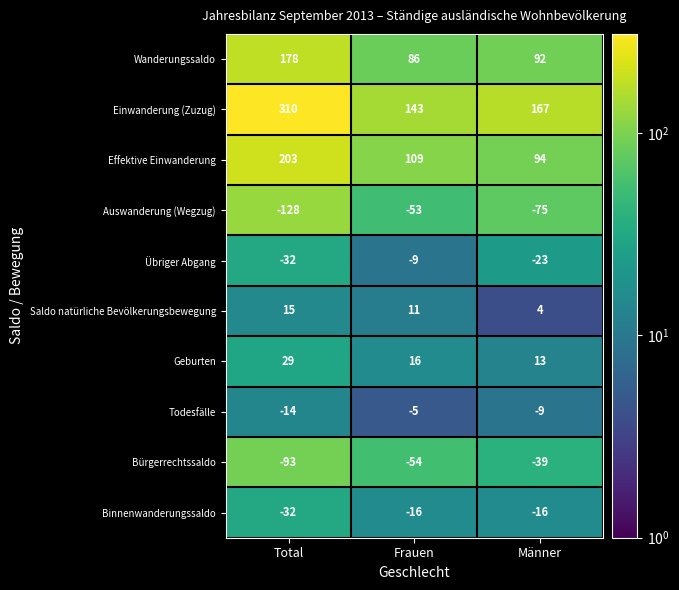

Reading right to left, list all the values displayed in this chart.

Wanderungssaldo: 92	86	178
Einwanderung (Zuzug): 167	143	310
Effektive Einwanderung: 94	109	203
Auswanderung (Wegzug): -75	-53	-128
Übriger Abgang: -23	-9	-32
Saldo natürliche Bevölkerungsbewegung: 4	11	15
Geburten: 13	16	29
Todesfälle: -9	-5	-14
Bürgerrechtssaldo: -39	-54	-93
Binnenwanderungssaldo: -16	-16	-32